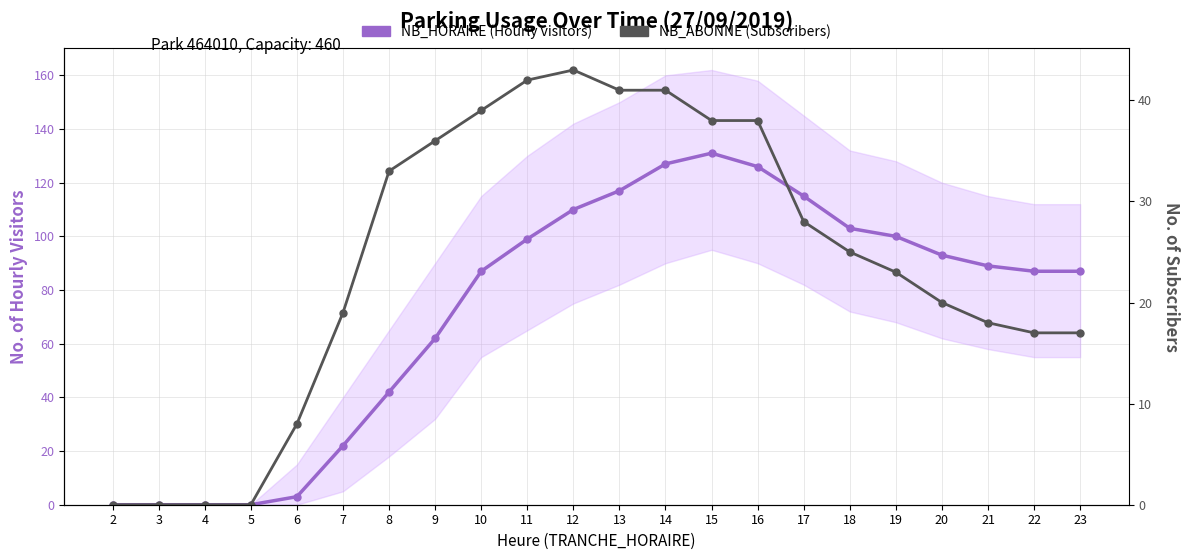

How many series are shown in this chart?

2